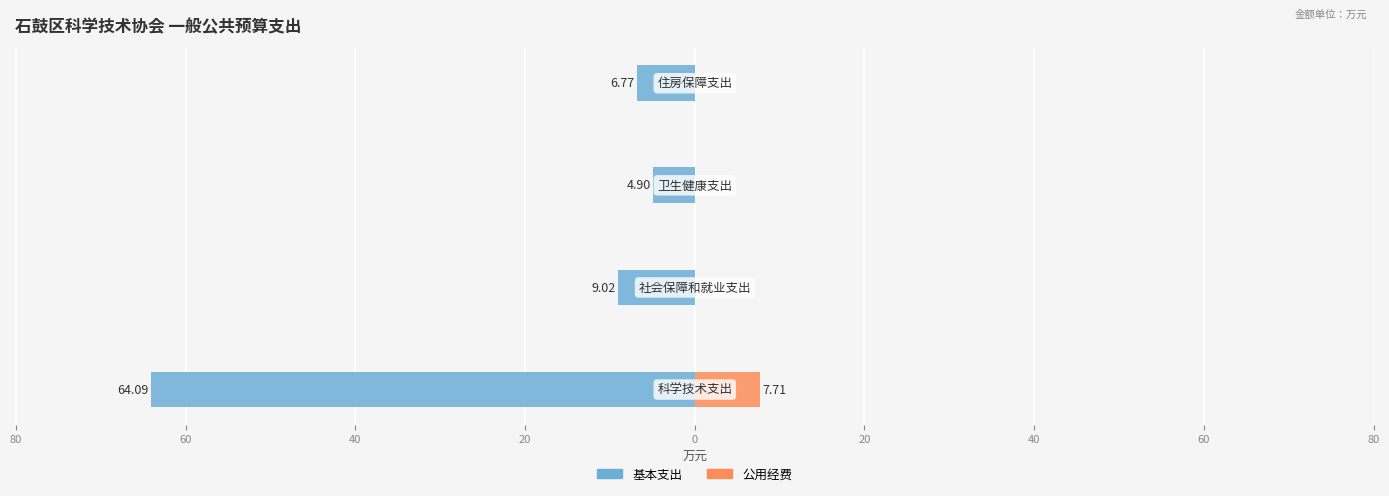

Rank the series by their average value, from lowest to highest.

基本支出, 公用经费